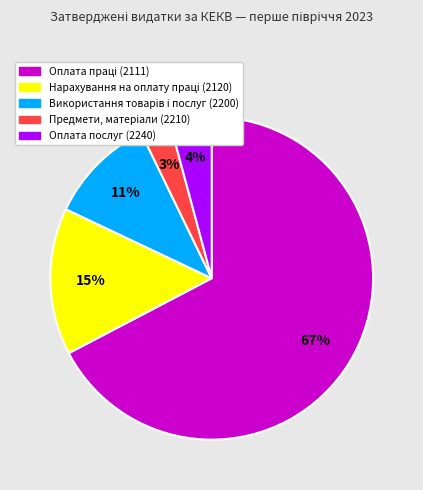

To the nearest percent, what is the average slice percentage?

20%